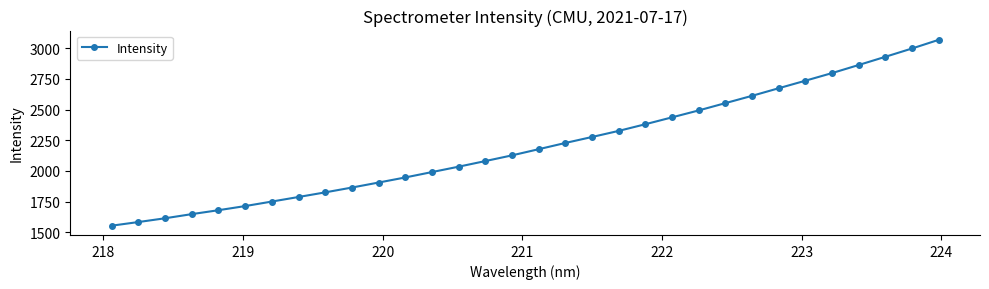

What is the sum of all values?

70649.1